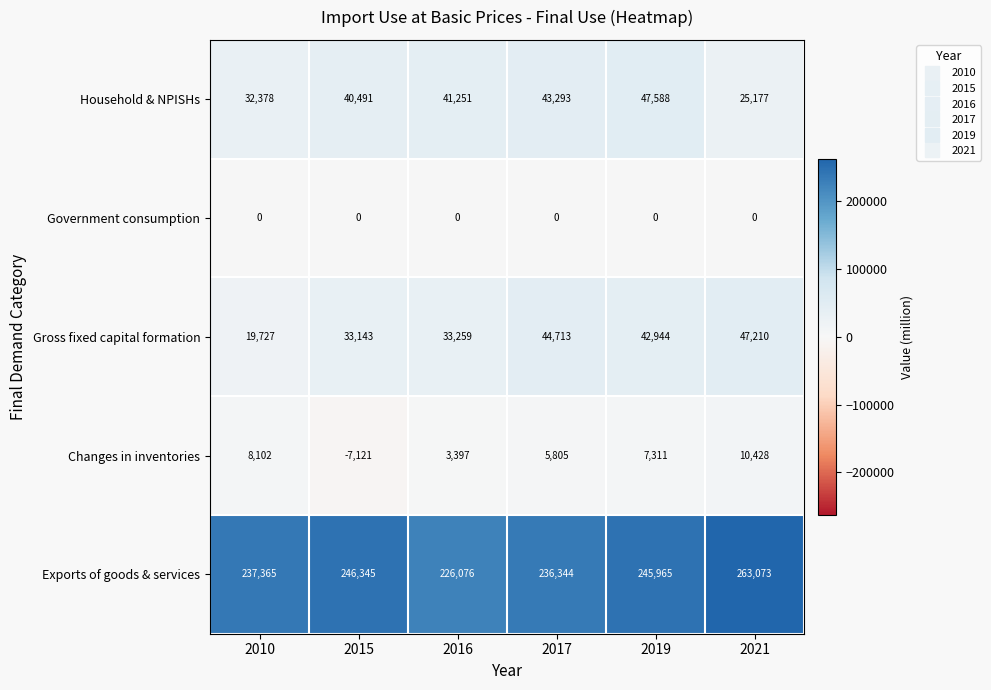

Which series has the largest total across all categories?

Exports of goods & services